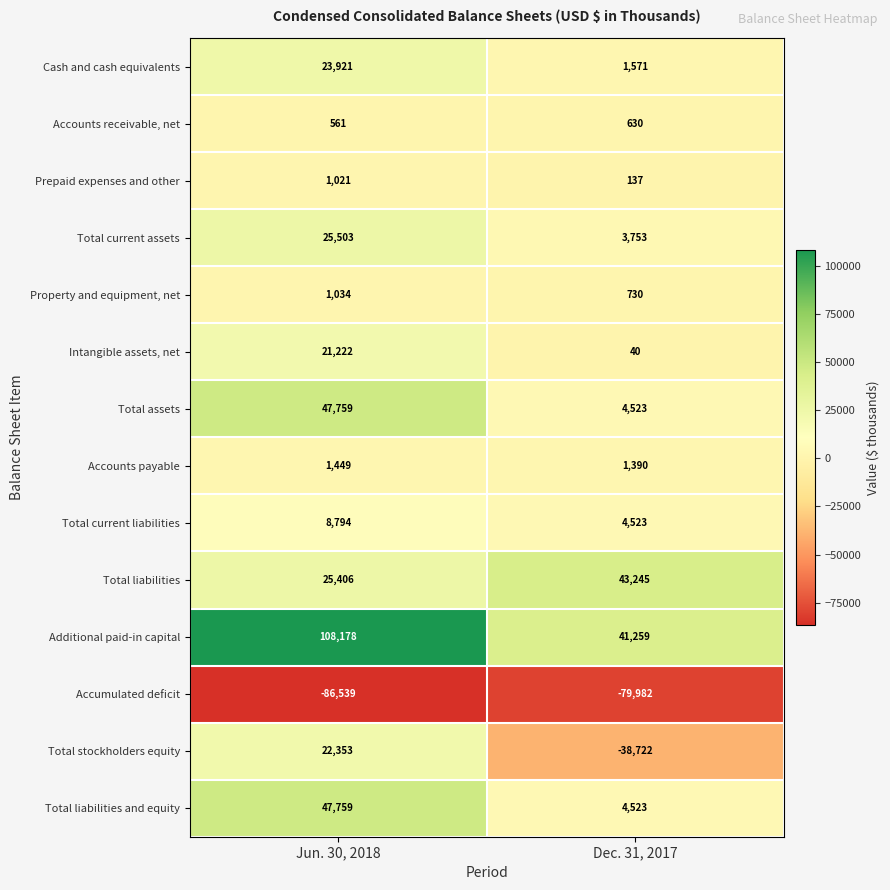

What is the approximate value of Accounts payable at Jun. 30, 2018?

1449